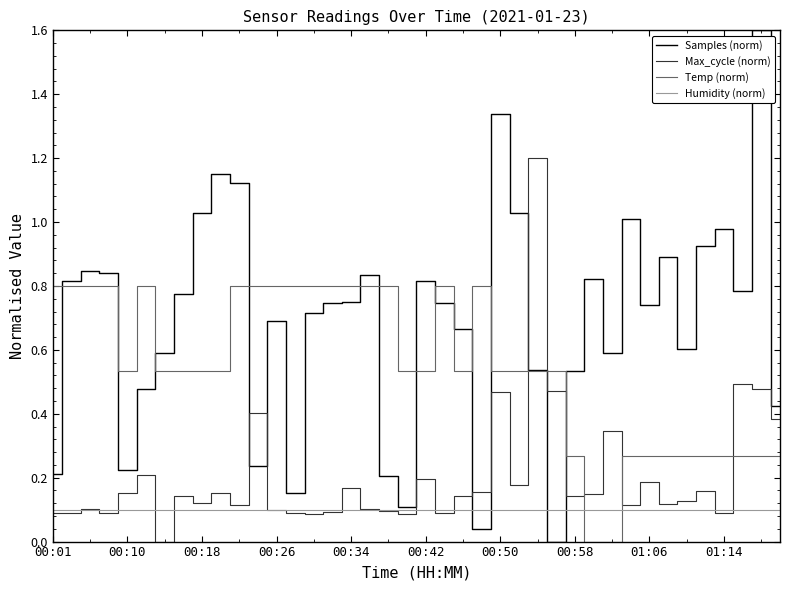

Rank the series by their maximum value, from highest to lowest.

Samples (norm), Max_cycle (norm), Temp (norm), Humidity (norm)